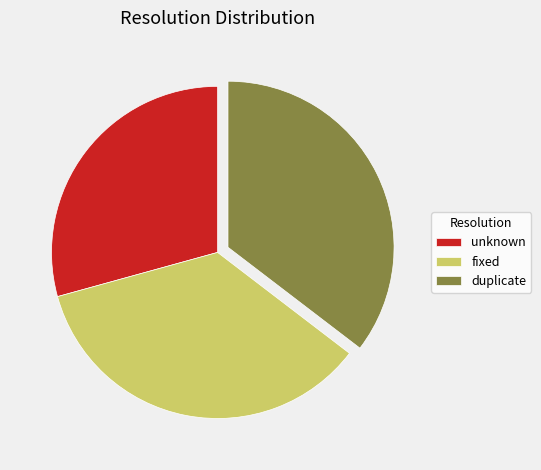

What is the smallest slice in the pie chart?

unknown